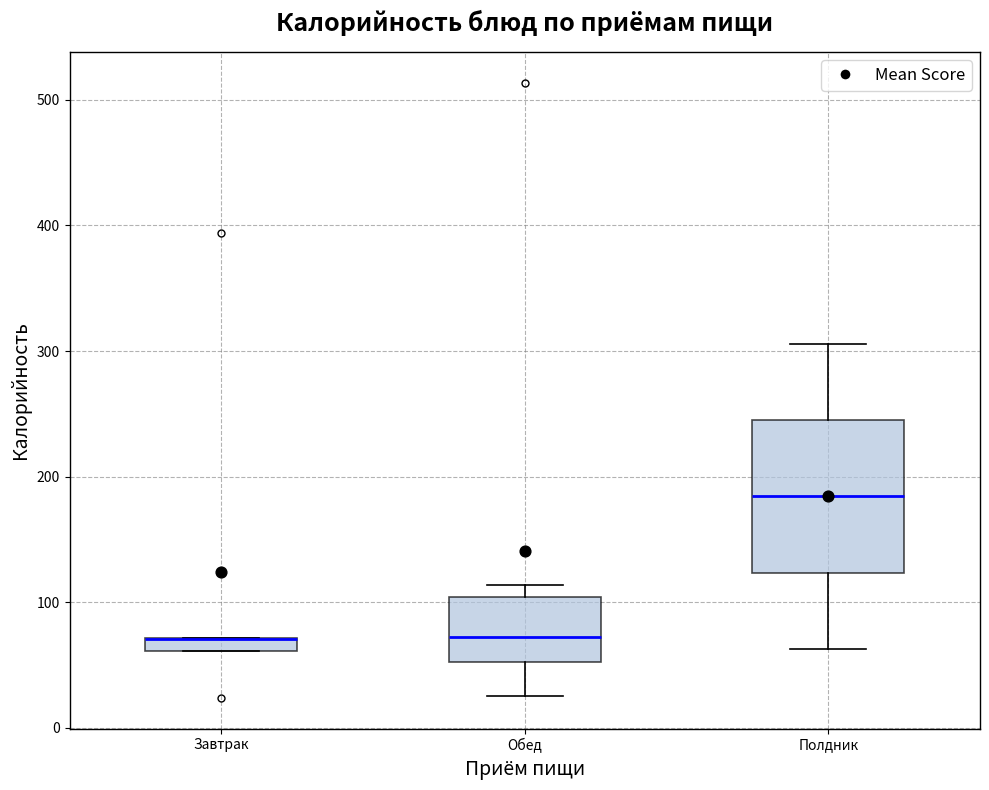

Which box is the tallest, from its lower edge to its upper edge?

Полдник